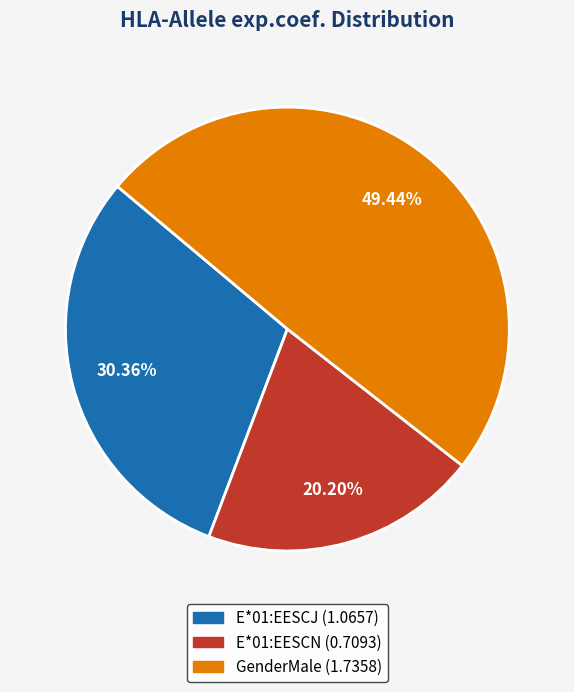

To the nearest percent, what percentage of the pie is GenderMale?

49%